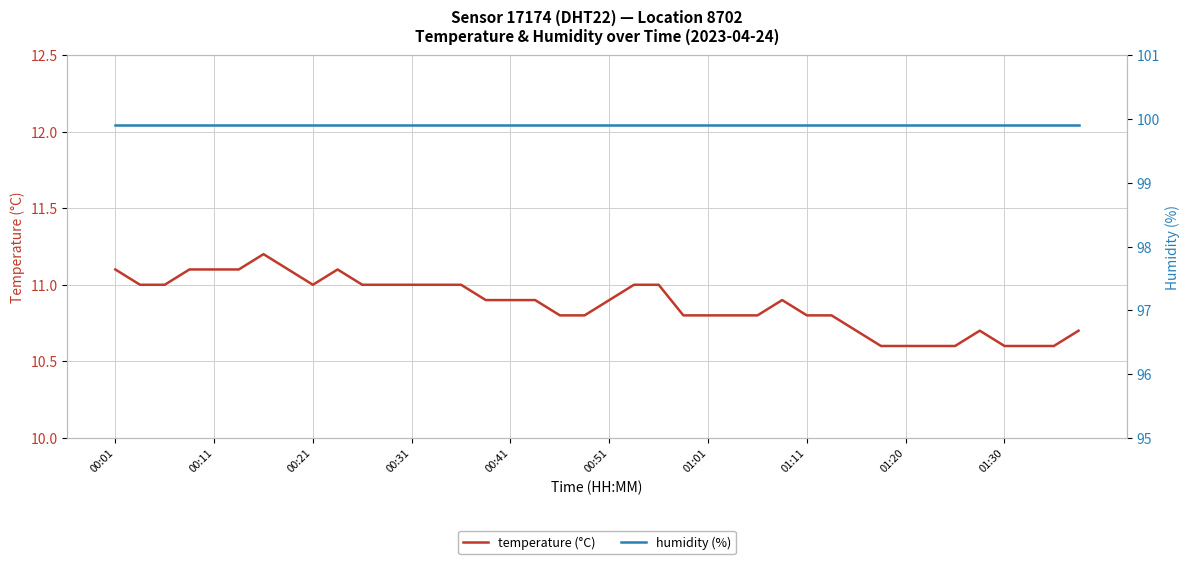

How many lines are shown in the chart?

2